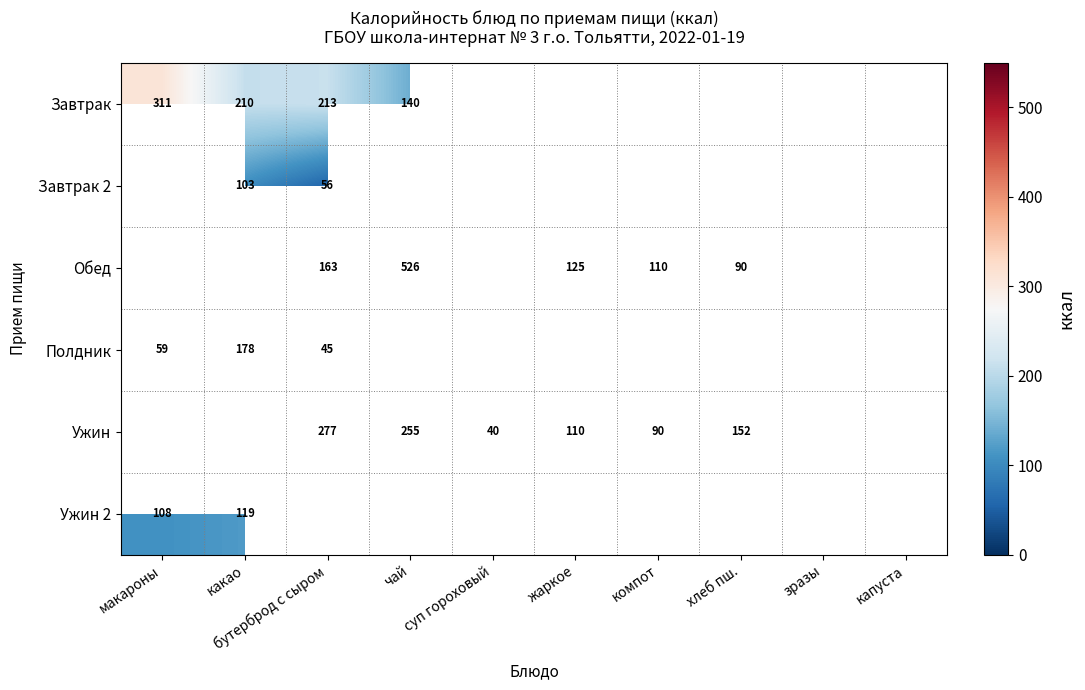

Is the value of Ужин at жаркое greater than the value of Завтрак 2 at бутерброд с сыром?

Yes